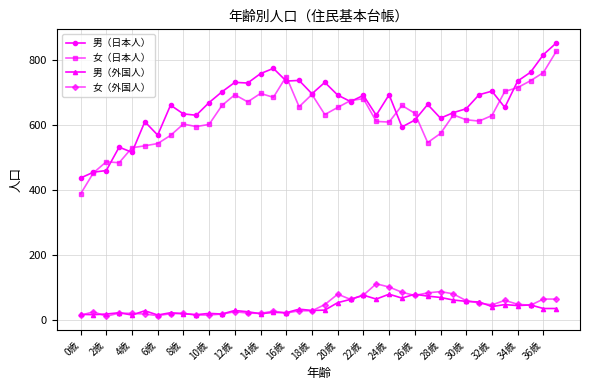

What is the sum of all 男（外国人） values?

1518